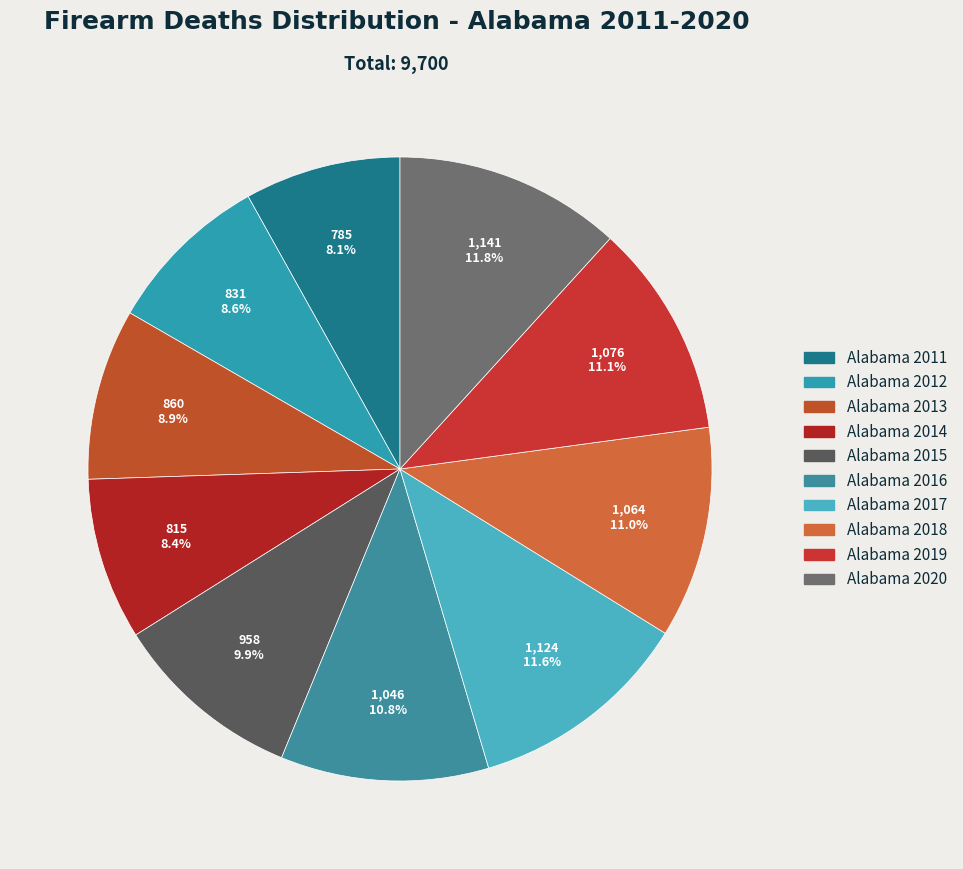

How many segments does this pie chart have?

10